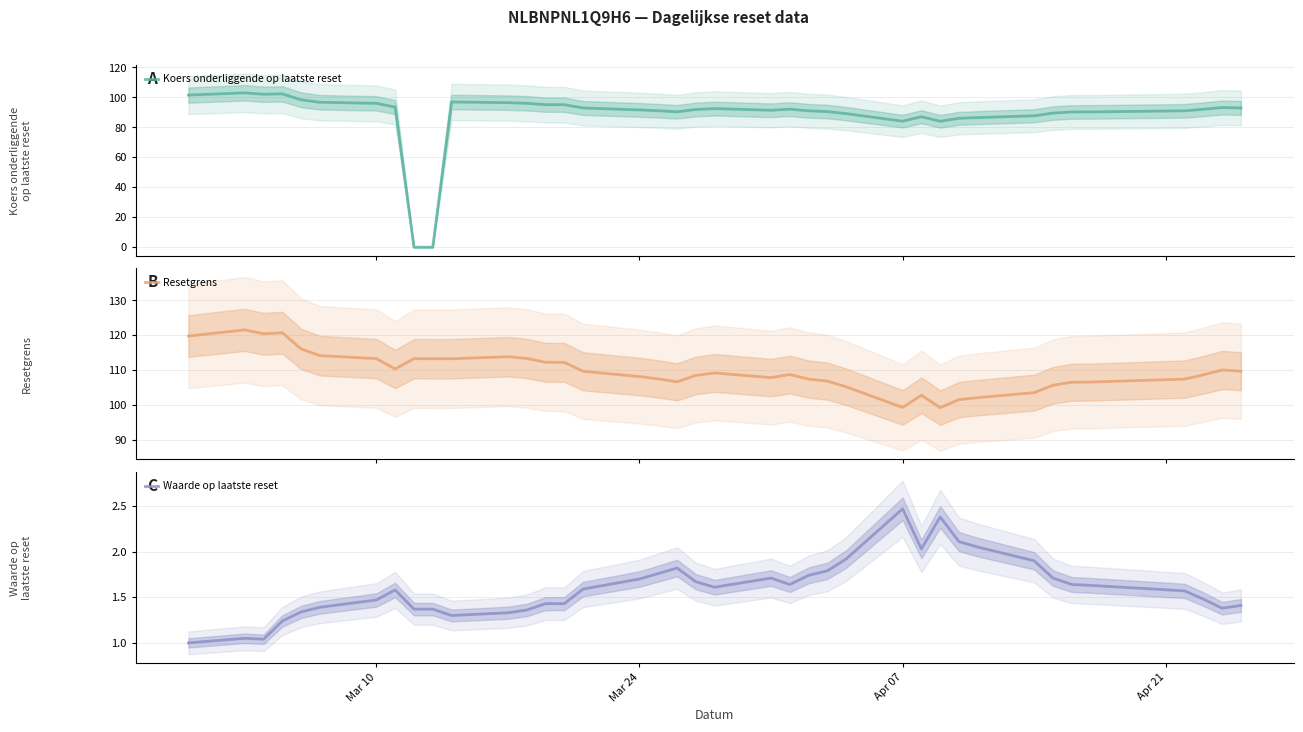

What is the maximum value for Resetgrens?

121.5